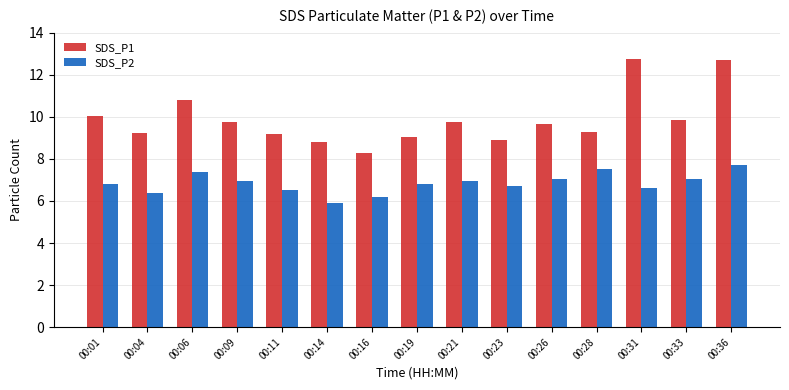

What is the sum of all SDS_P2 values?

102.5